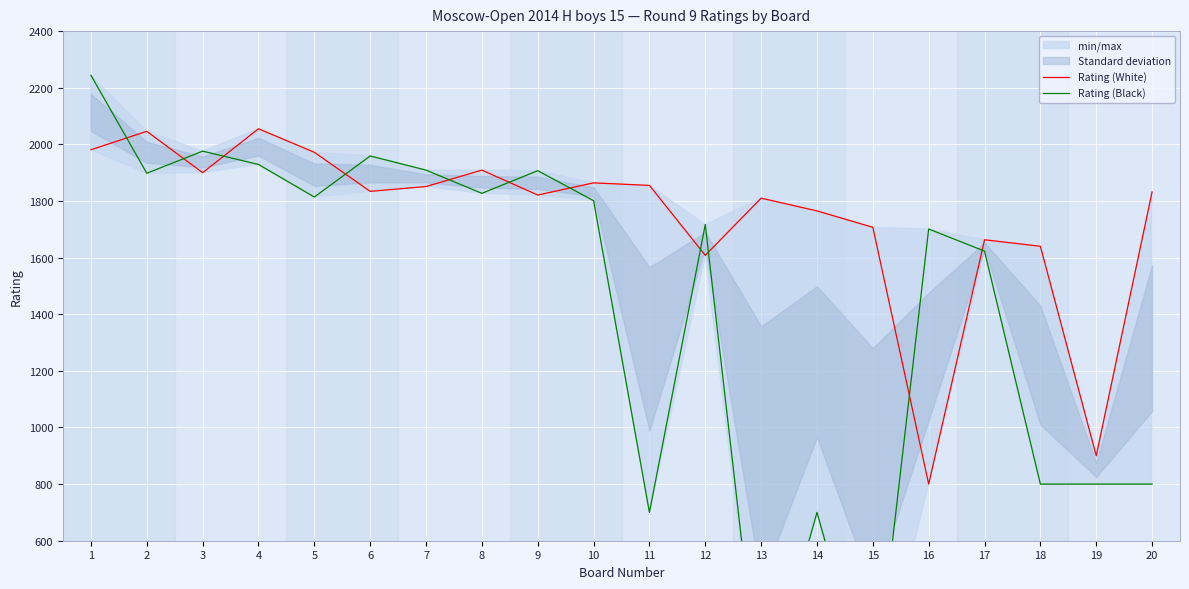

What value does the Rating (Black) series have at 11?

700